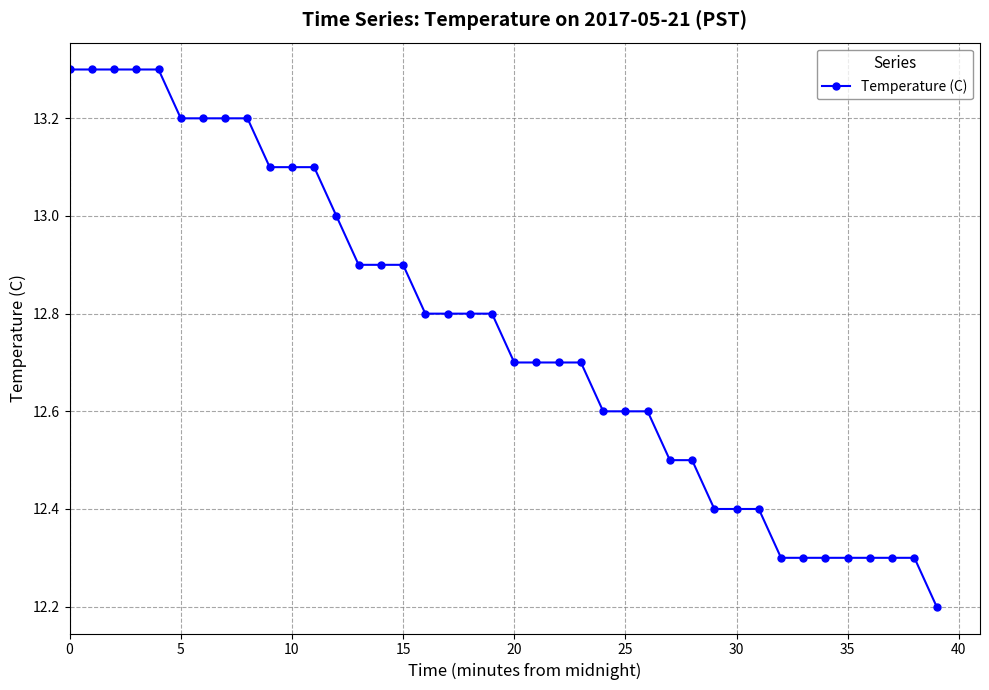

What is the value of the 12th point from the left?

13.1